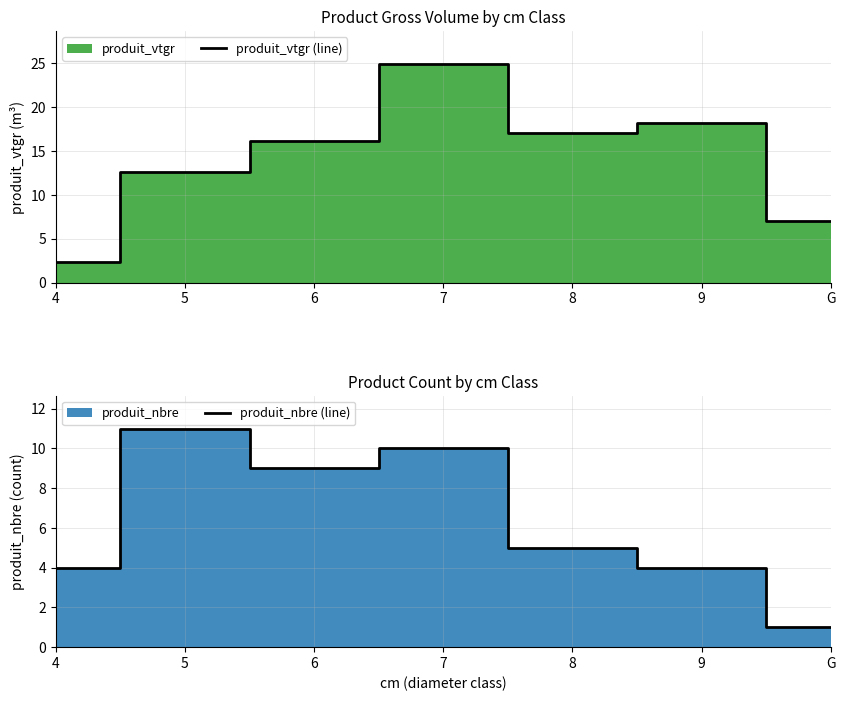

Reading left to right, list all the values displayed in this chart.

produit_vtgr (line): 4=2.4	5=12.6	6=16.2	7=24.9	8=17.1	9=18.2	G=7.1
produit_nbre (line): 4=4.0	5=11.0	6=9.0	7=10.0	8=5.0	9=4.0	G=1.0